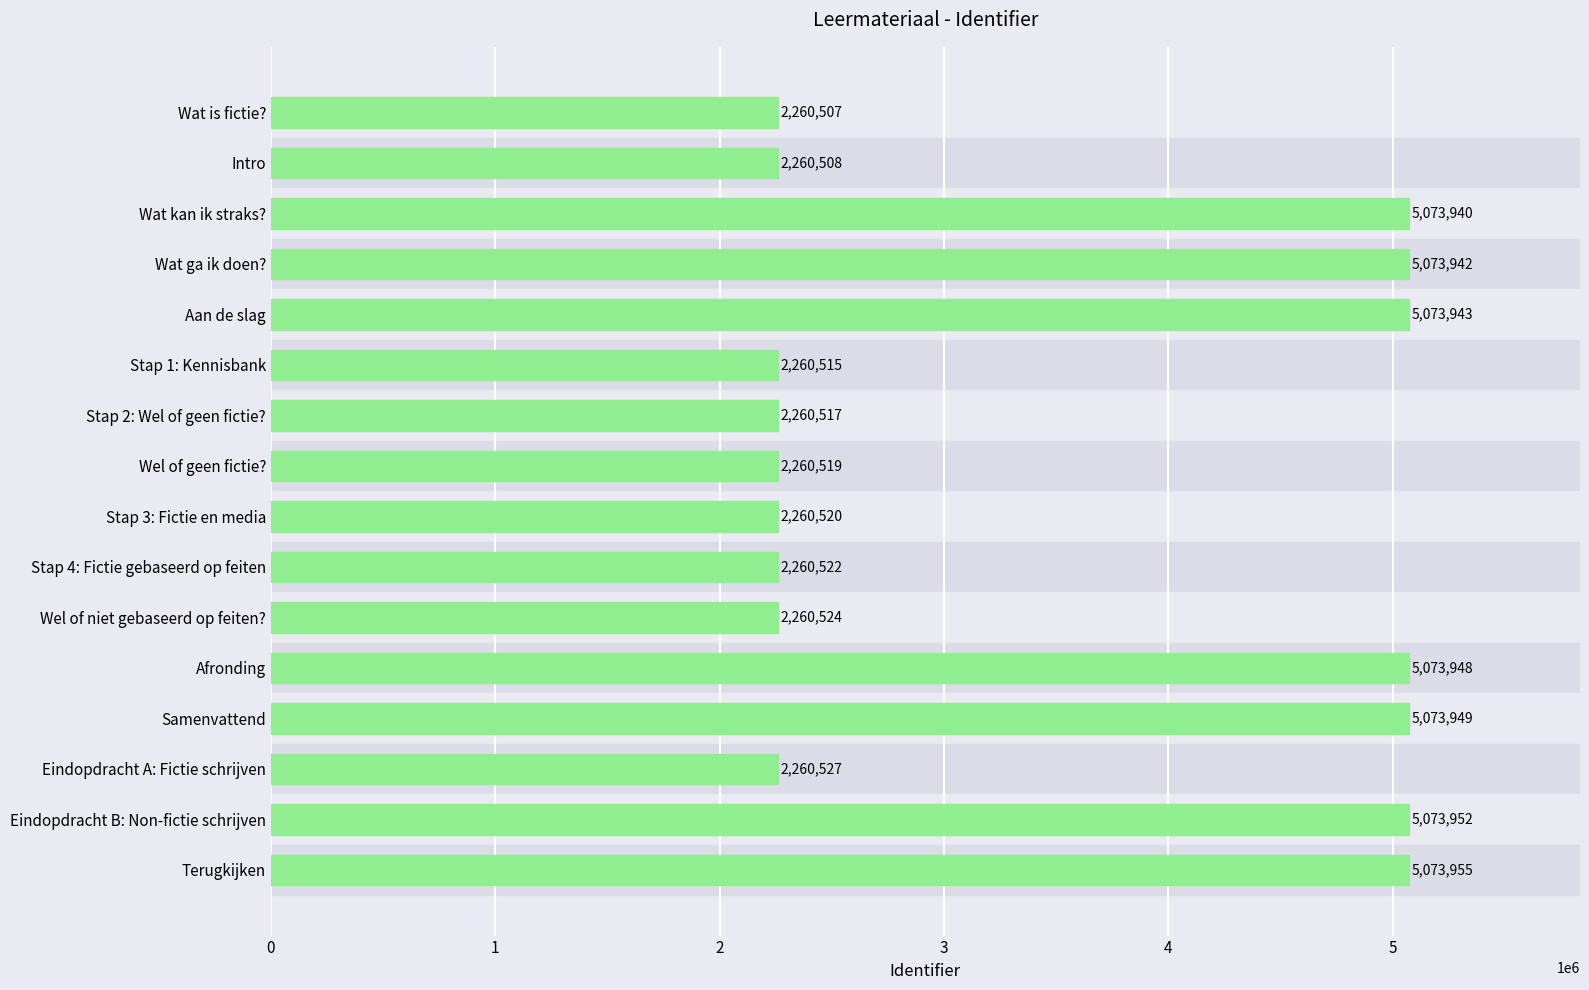

Read the value at Stap 3: Fictie en media, to the nearest 100.

2260500